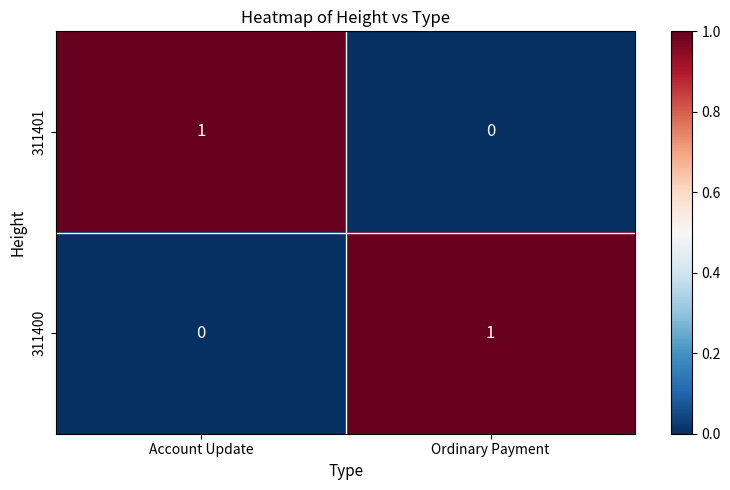

Reading right to left, transcribe all the data shown in this chart.

311401: Ordinary Payment=0	Account Update=1
311400: Ordinary Payment=1	Account Update=0